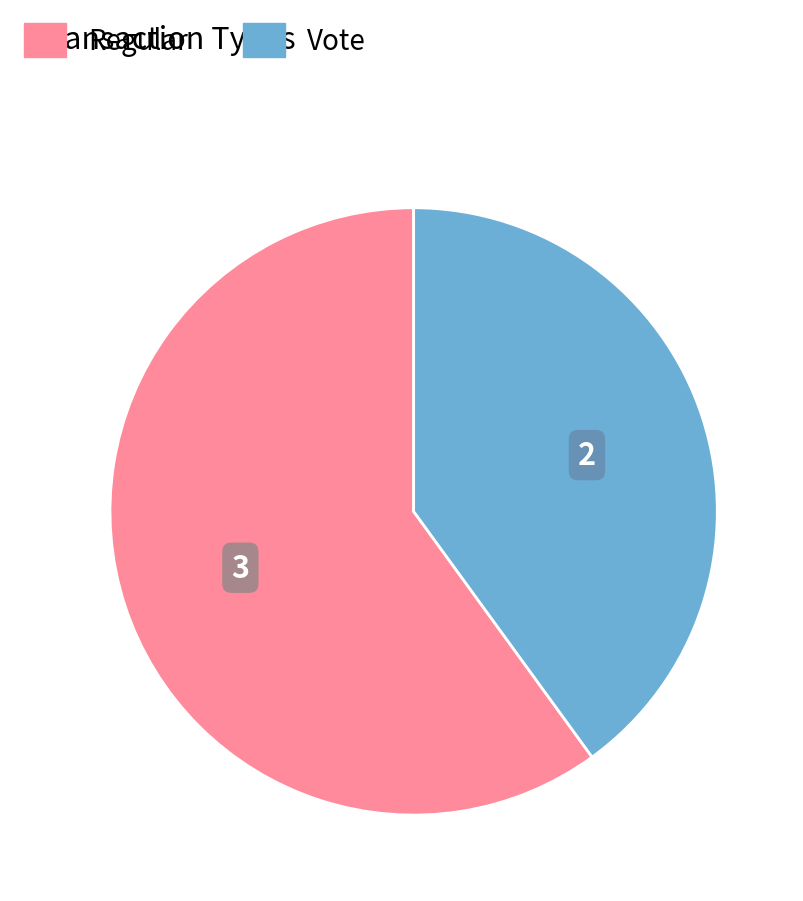

Is the sum of Regular and Vote greater than half?

Yes